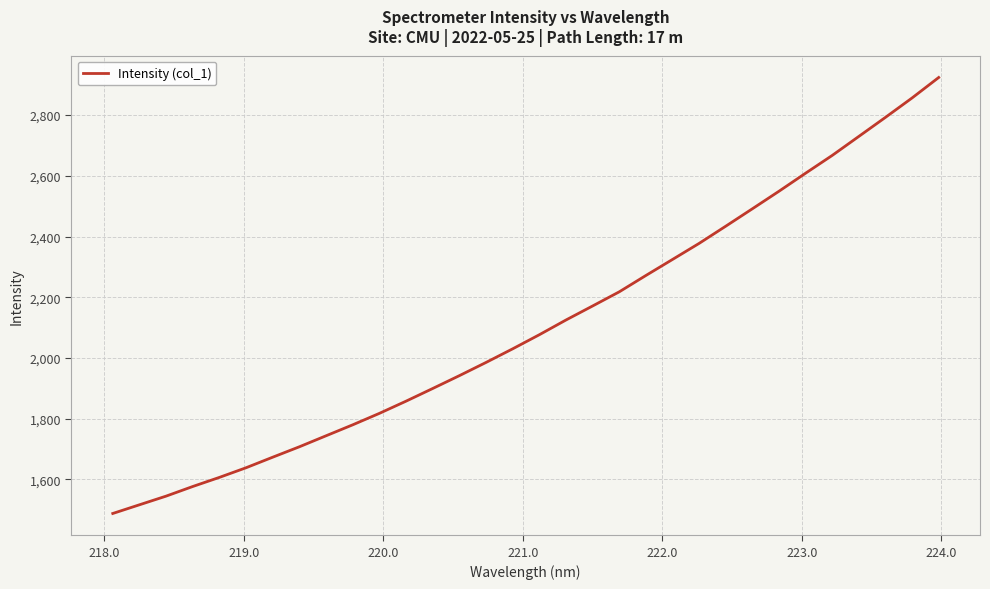

What is the greatest value displayed?

2924.0